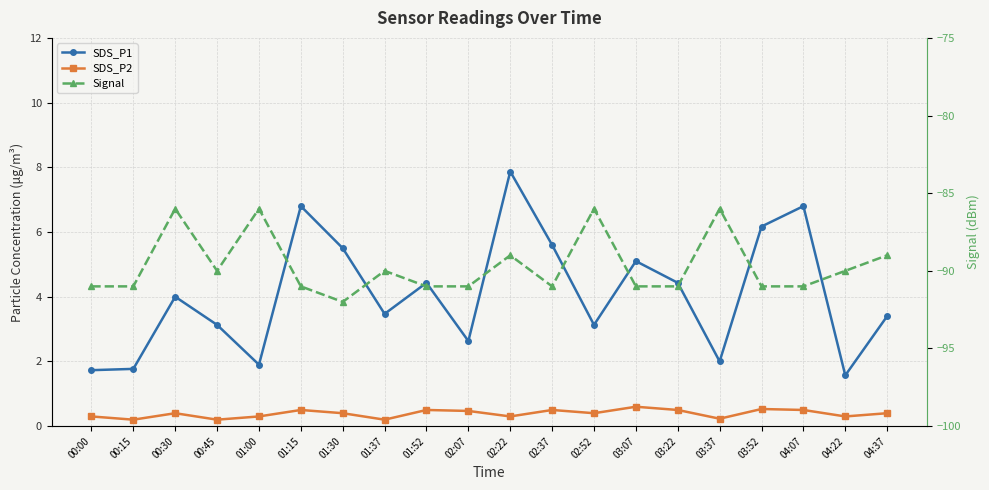

True or false: SDS_P2 and Signal cross at least once.

False